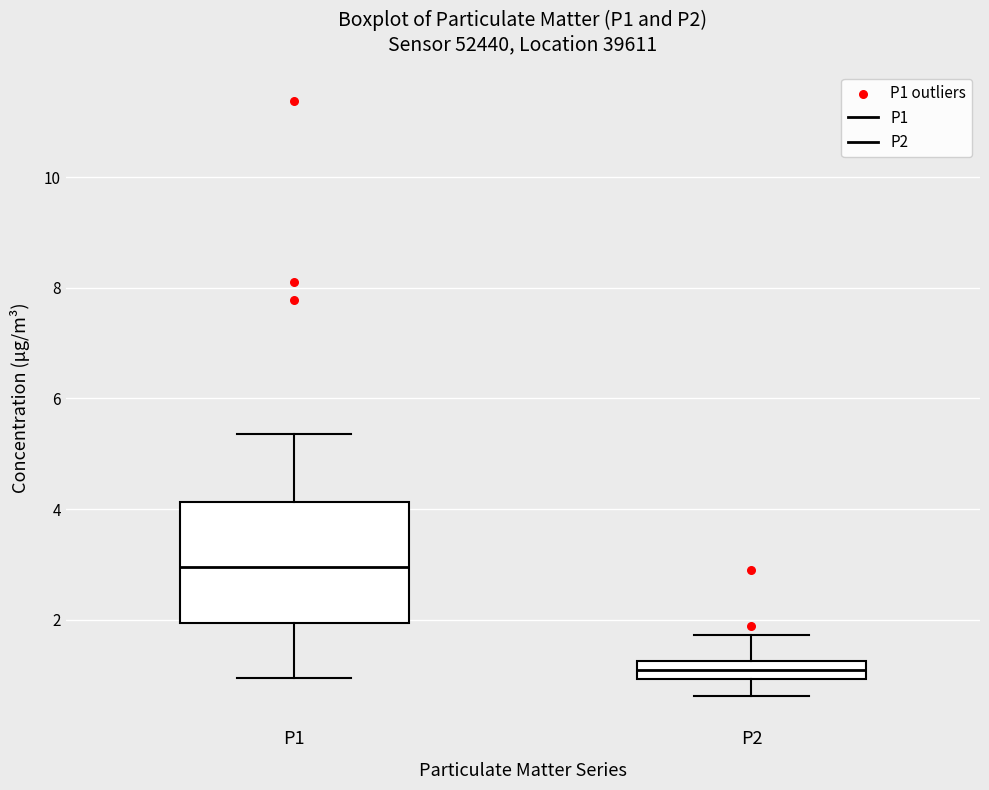

Which box has the lowest median line?

P2